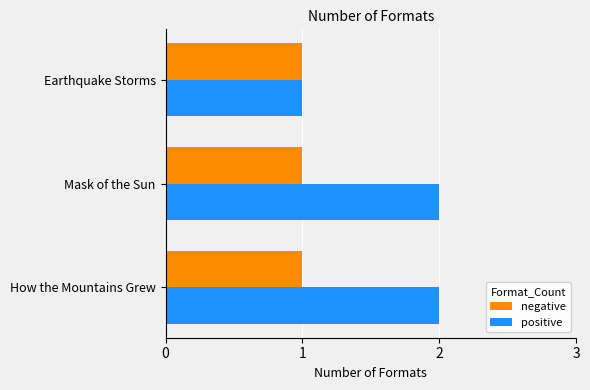

How many categories are shown in the chart?

3